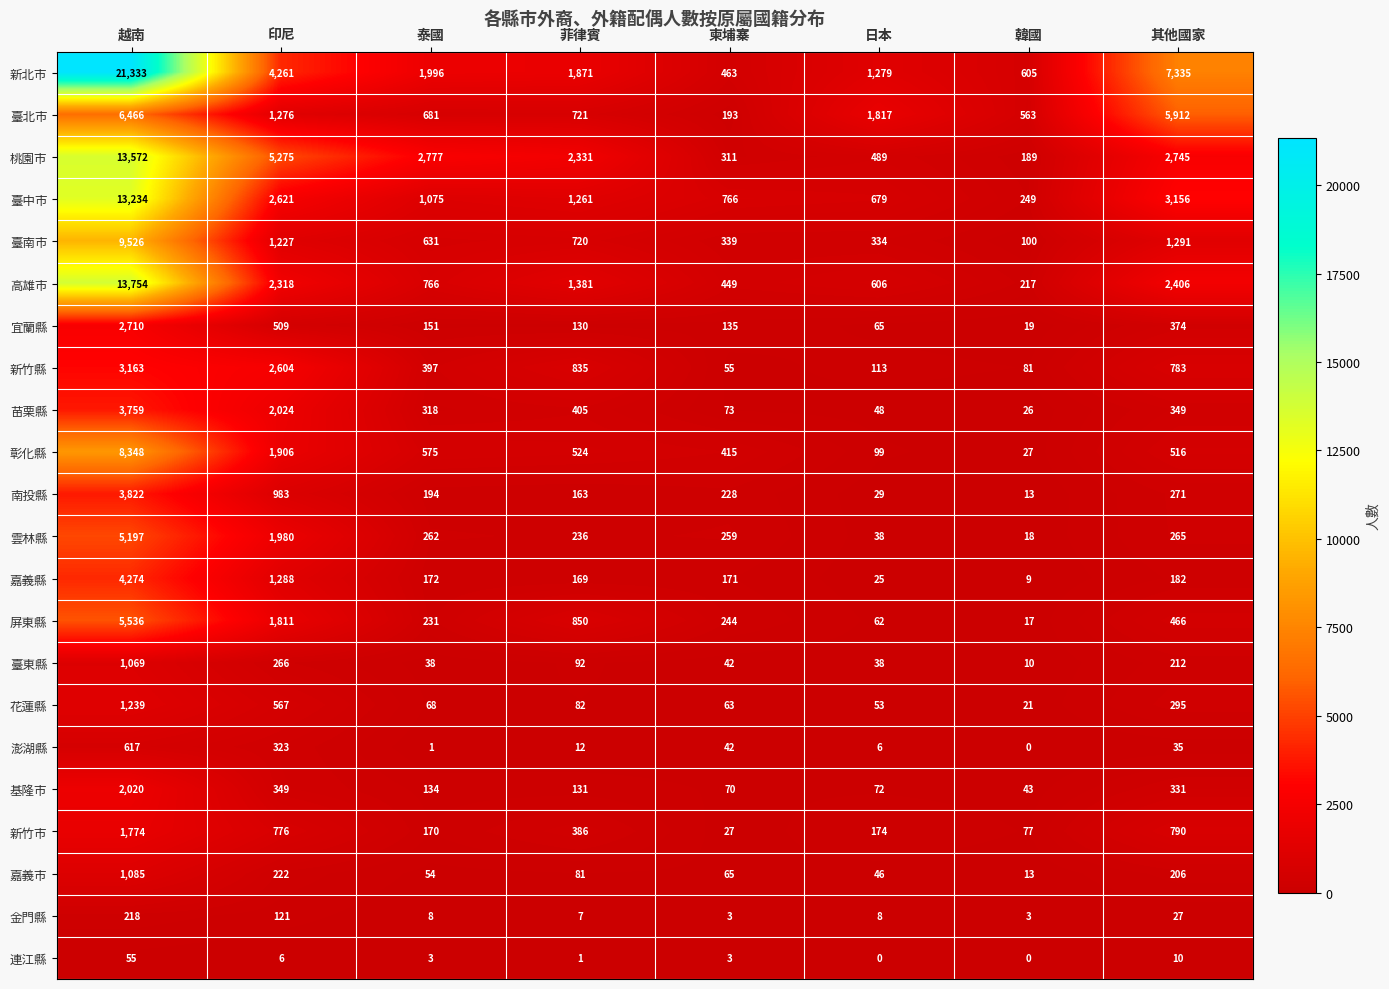

Rank the series at 泰國 from lowest to highest value.

澎湖縣, 連江縣, 金門縣, 臺東縣, 嘉義市, 花蓮縣, 基隆市, 宜蘭縣, 新竹市, 嘉義縣, 南投縣, 屏東縣, 雲林縣, 苗栗縣, 新竹縣, 彰化縣, 臺南市, 臺北市, 高雄市, 臺中市, 新北市, 桃園市